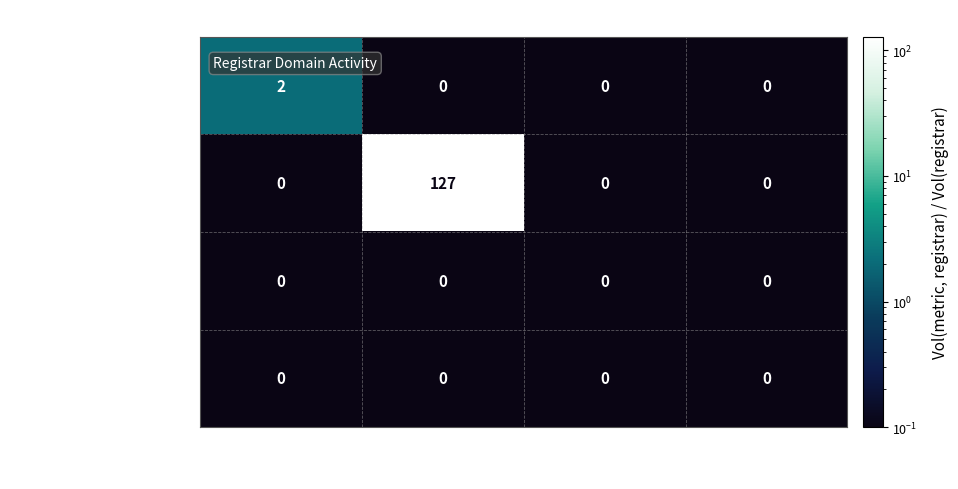

How many data points does each series have?

4